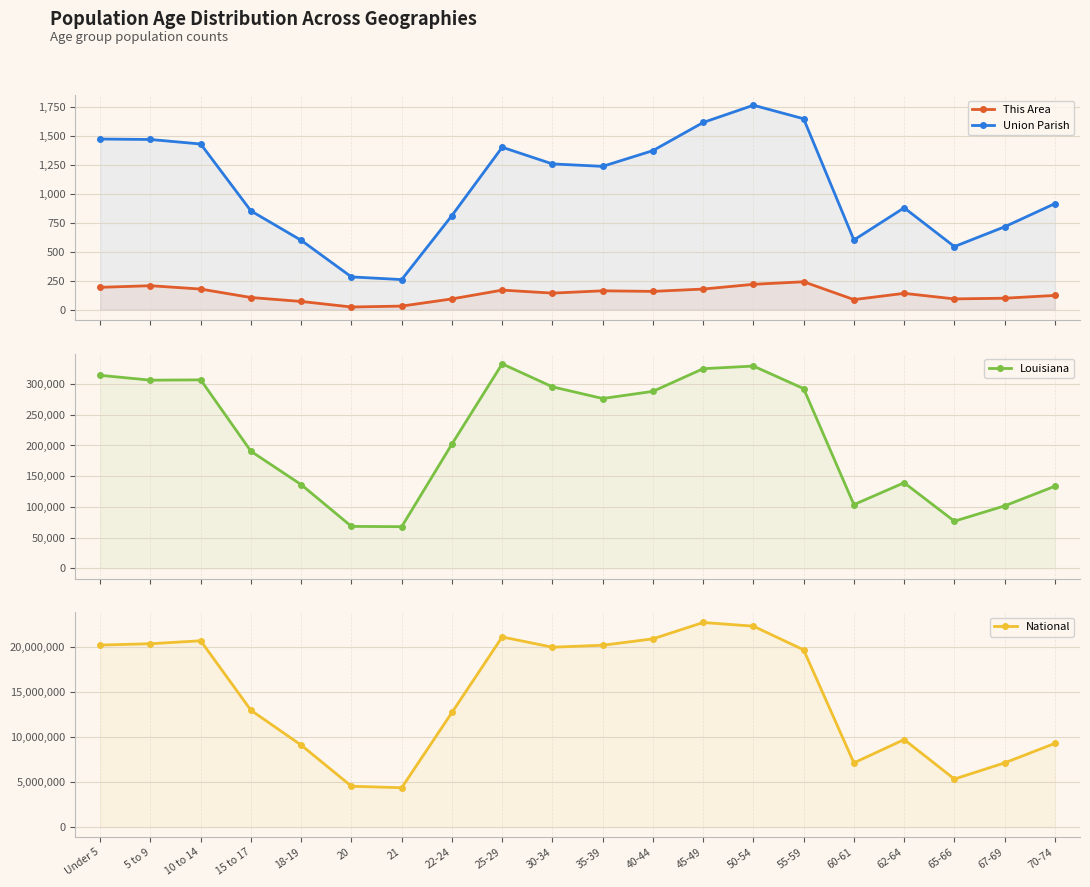

Where is the first local maximum for National?

10 to 14